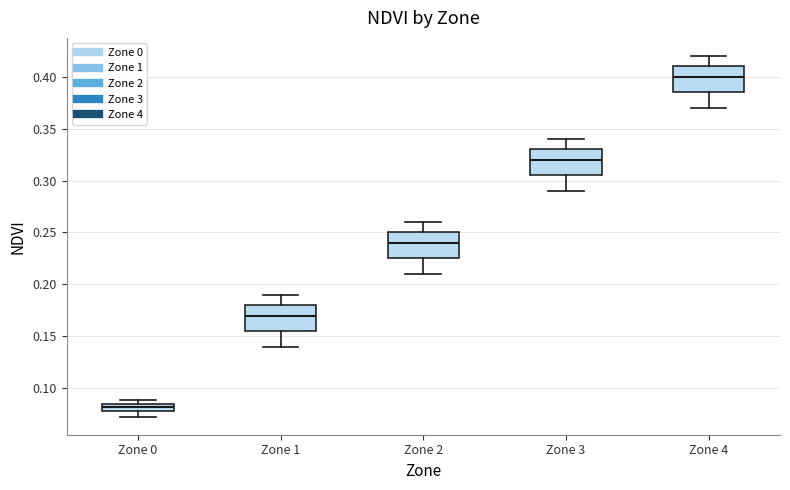

Where is the upper edge of the box for Zone 1 on the y-axis? The values are not printed on the chart, so give them approximately, as read against the axis.

0.180